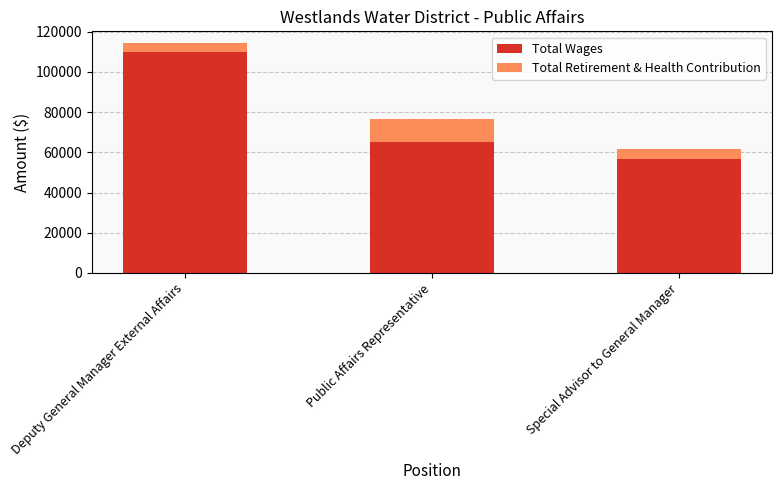

The Total Wages series shows 109908 at Deputy General Manager External Affairs. True or false?

True